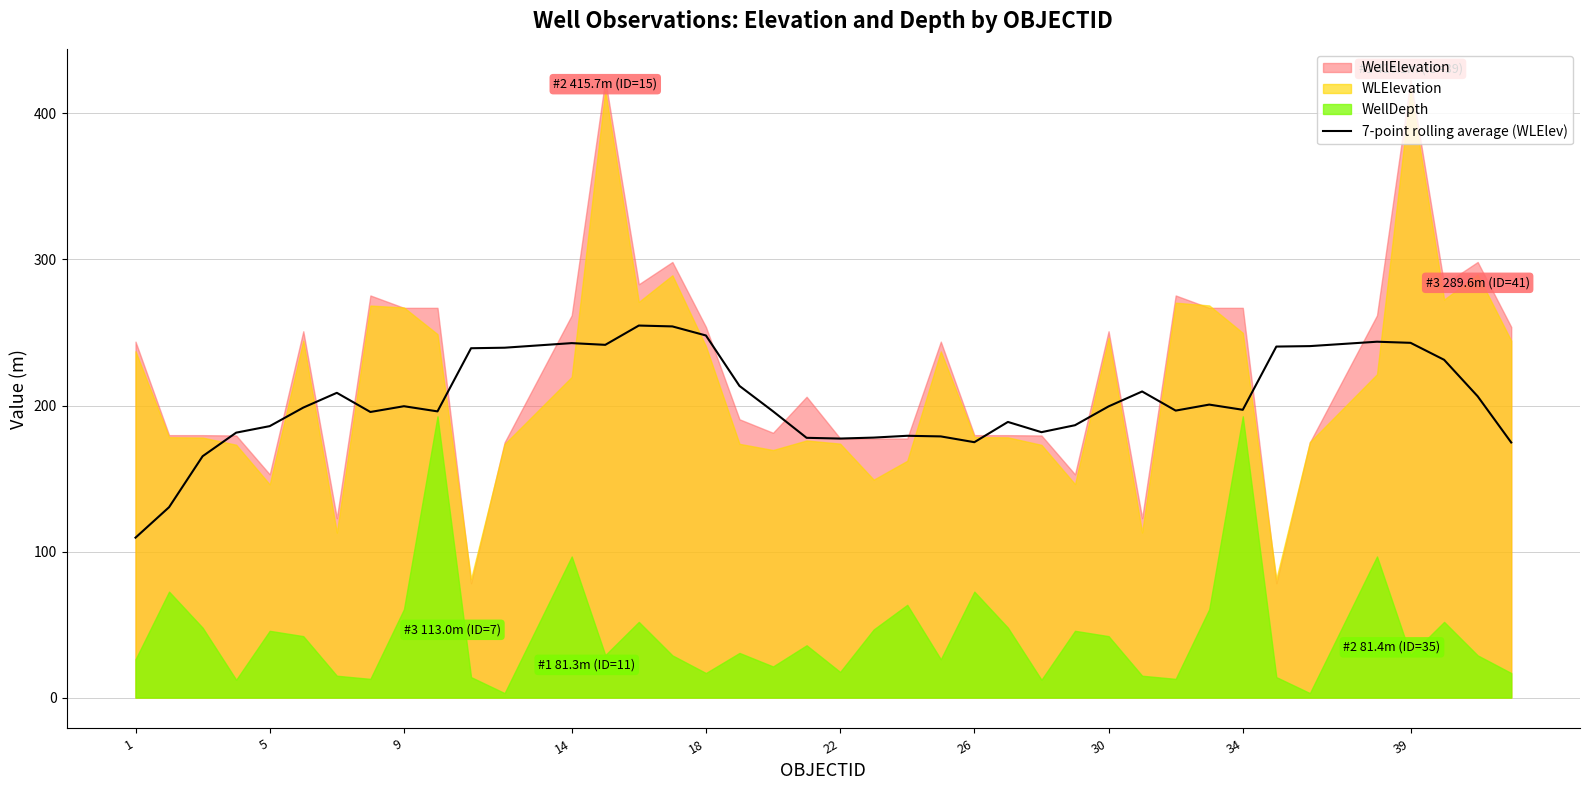

How many data points are less than 198?

20